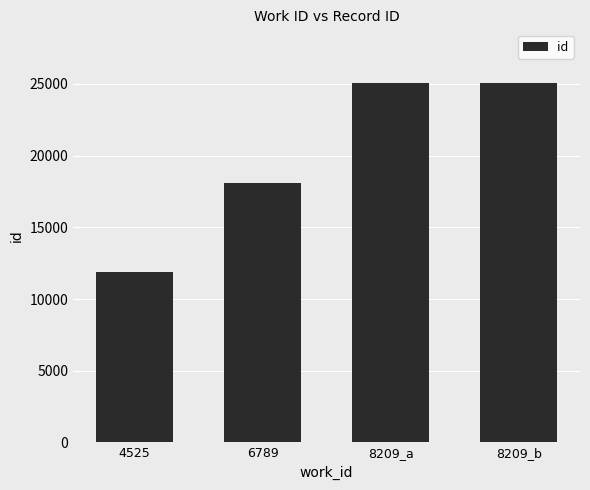

Approximately how many times larger is the value at 8209_b compared to 8209_a?

1.0